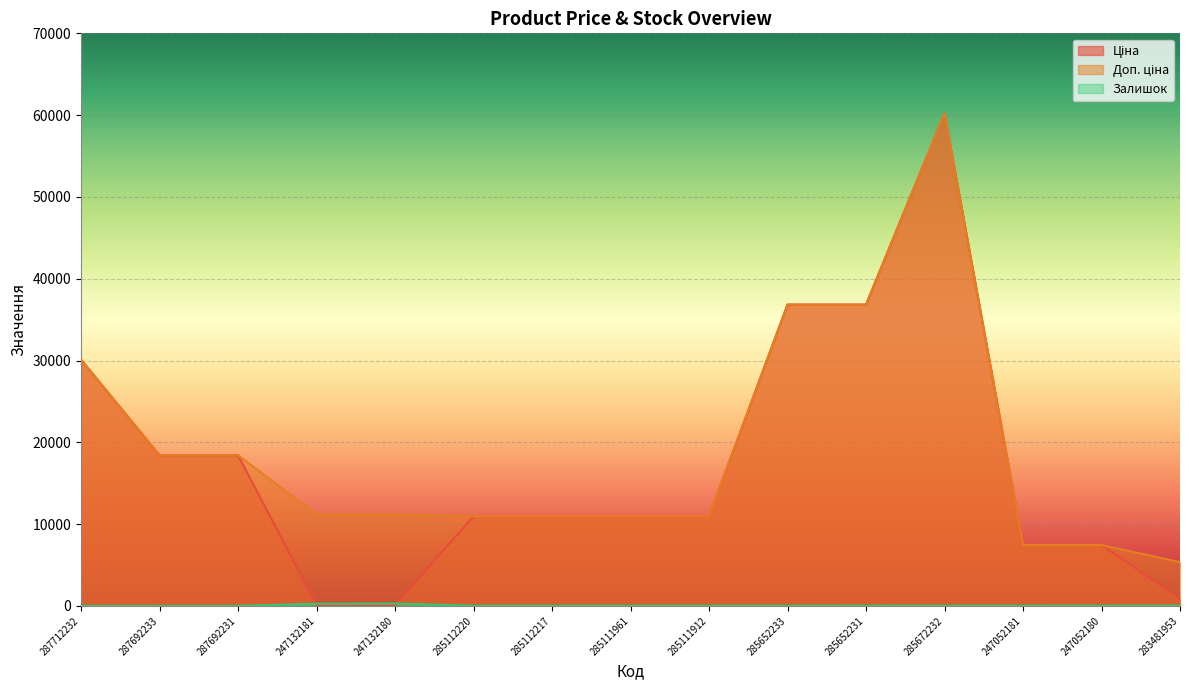

Which series has the largest total across all categories?

Доп. ціна